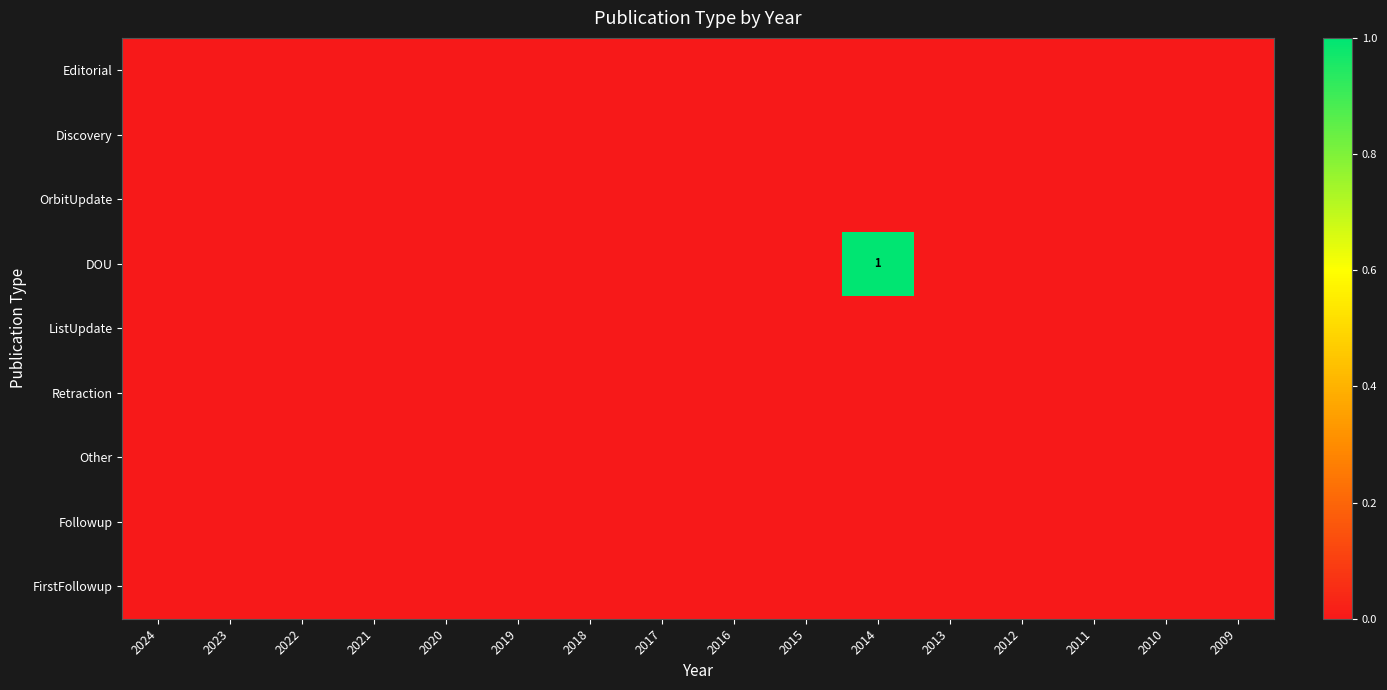

How many data points does each series have?

16